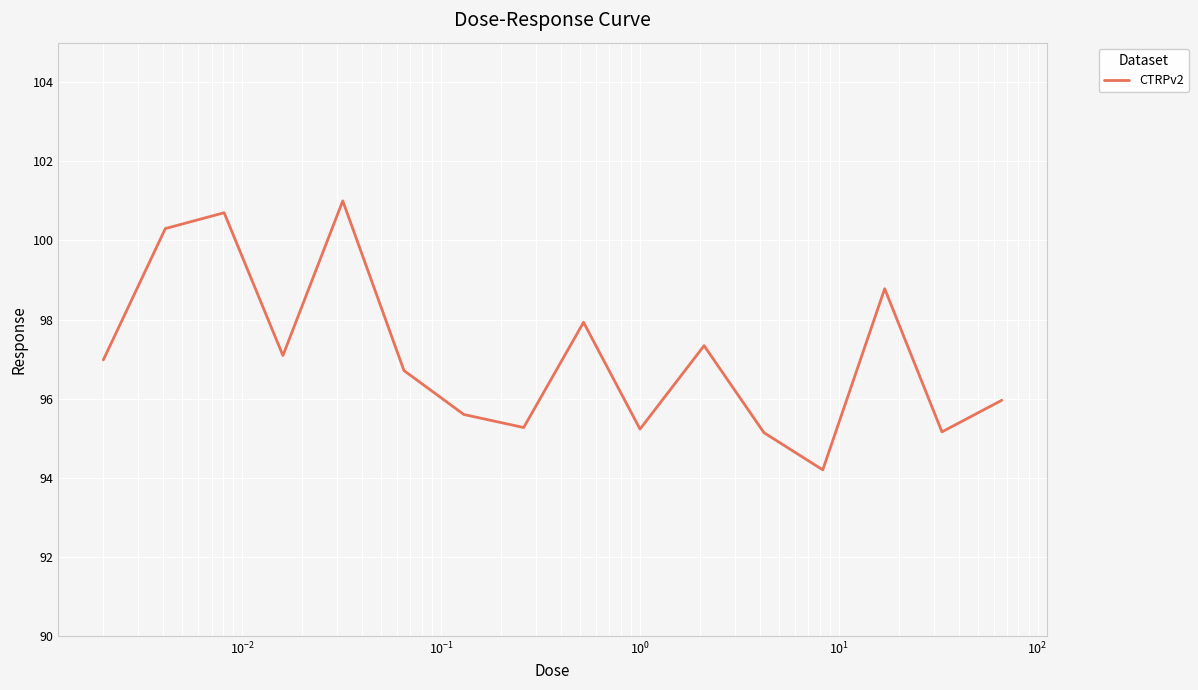

What is the greatest value displayed?

101.0